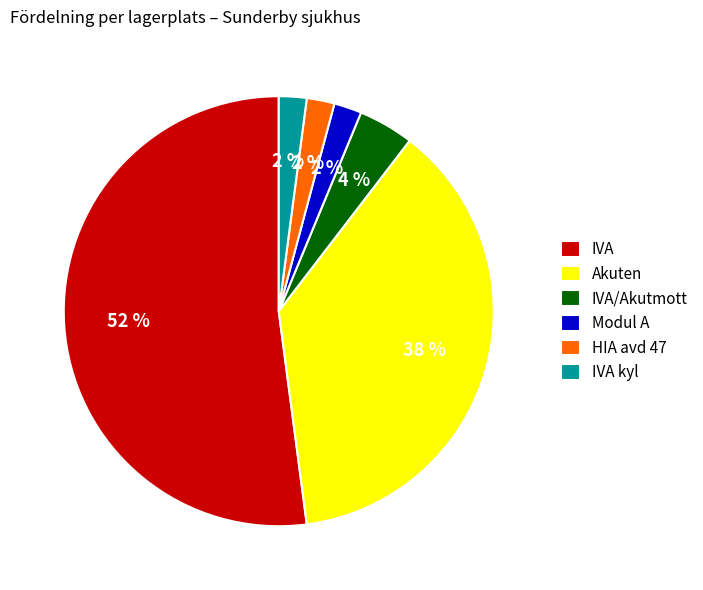

Between IVA and HIA avd 47, which is larger?

IVA